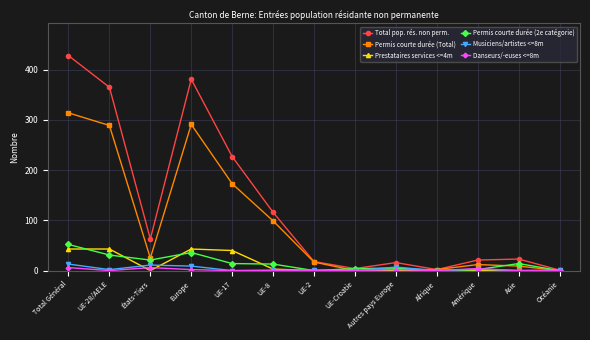

What is the label of the 13th point from the right?

Total Général